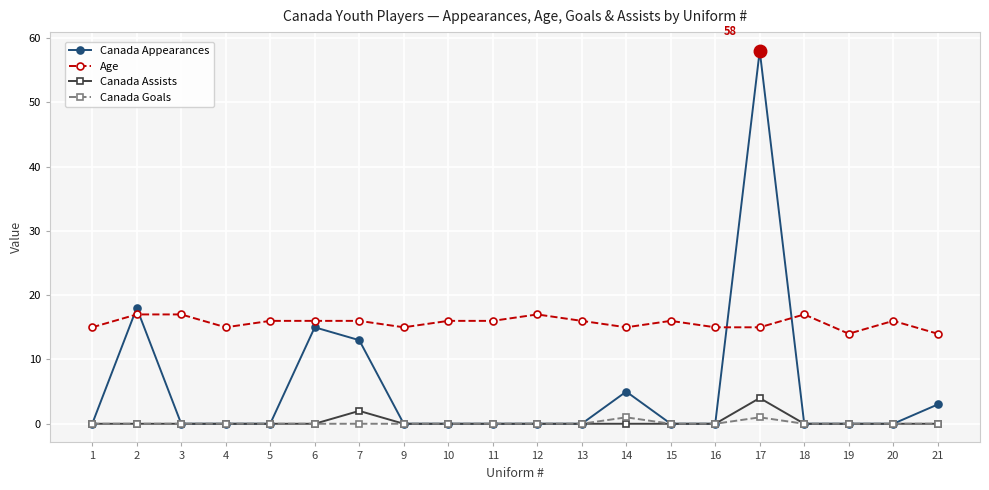

Is it true that Canada Goals equals 0 at 5?

True